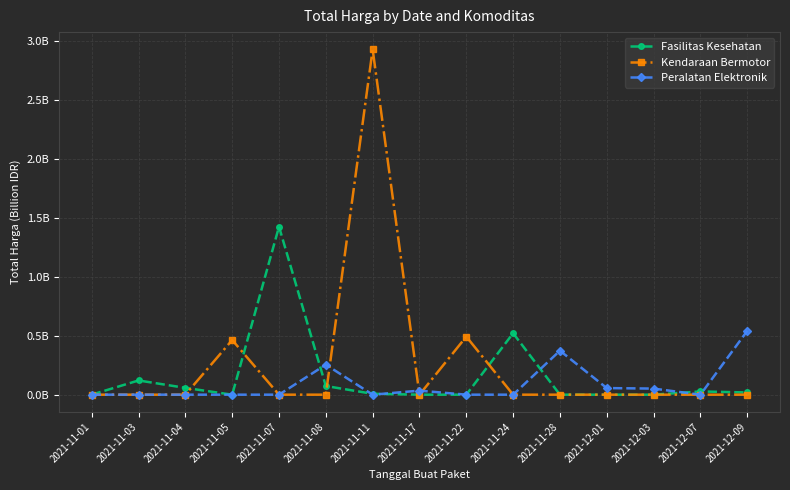

What are all the series names shown in the legend?

Fasilitas Kesehatan, Kendaraan Bermotor, Peralatan Elektronik